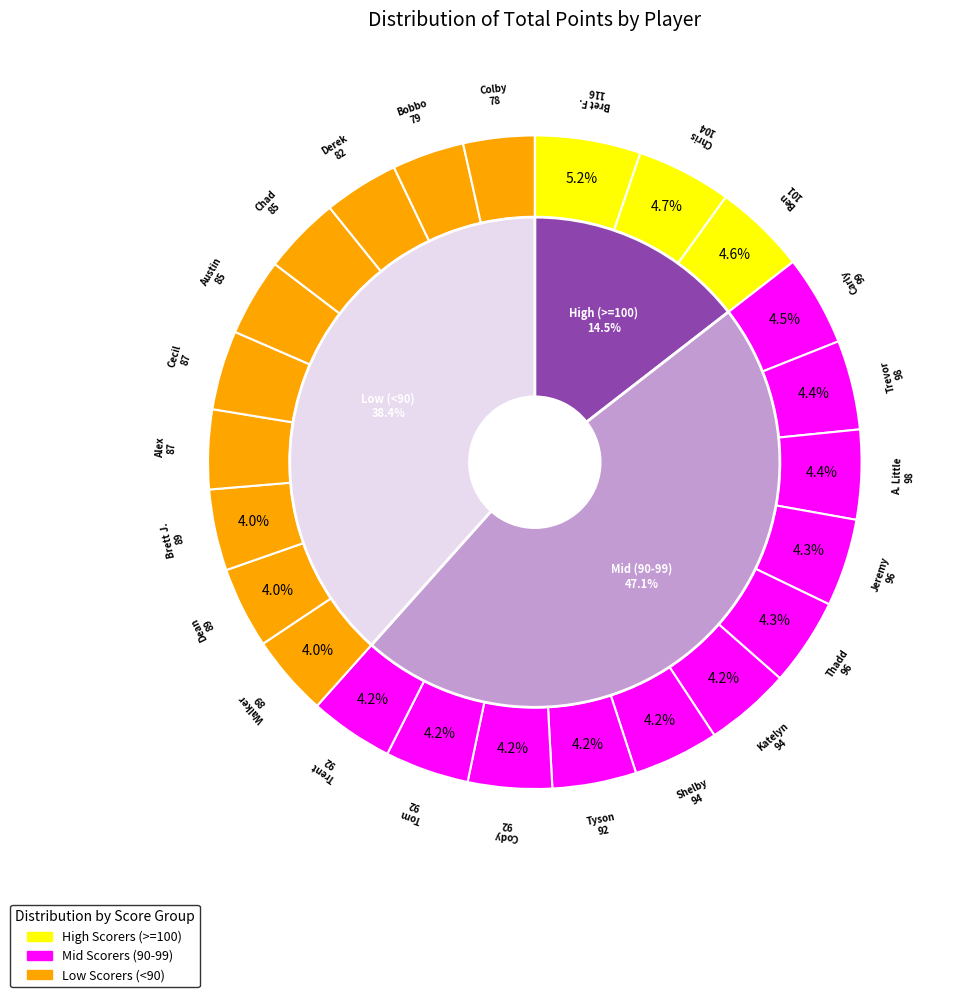

What is the total percentage of Alex and Chad?

7.8%